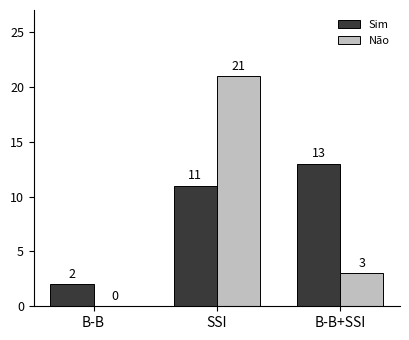

Is it true that Sim equals 18 at B-B+SSI?

False